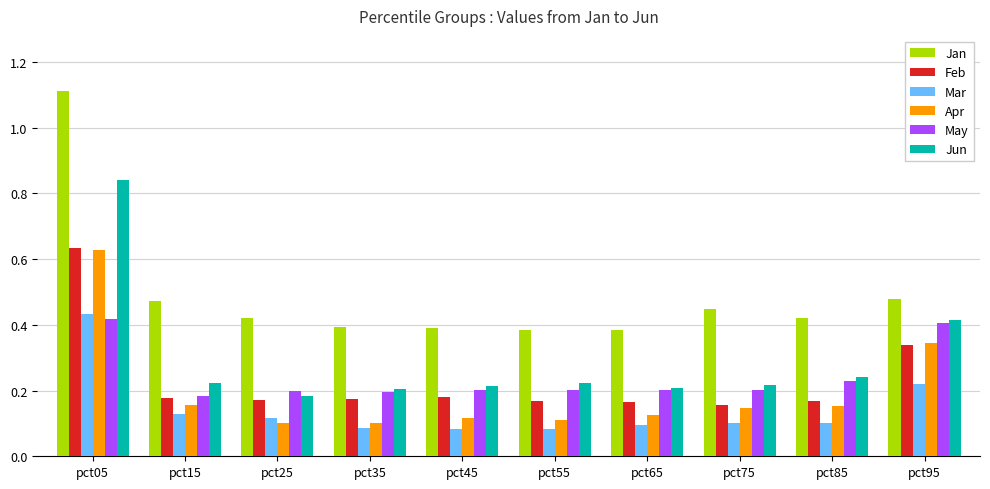

Count the number of data series in this chart.

6